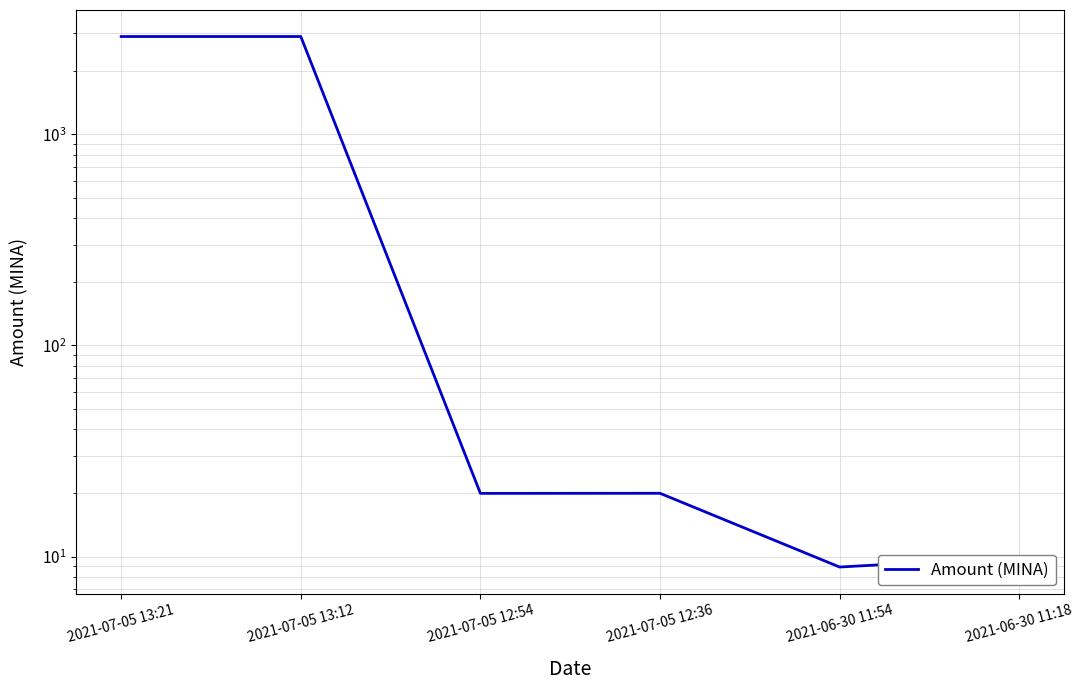

How many data points are above 19?

4